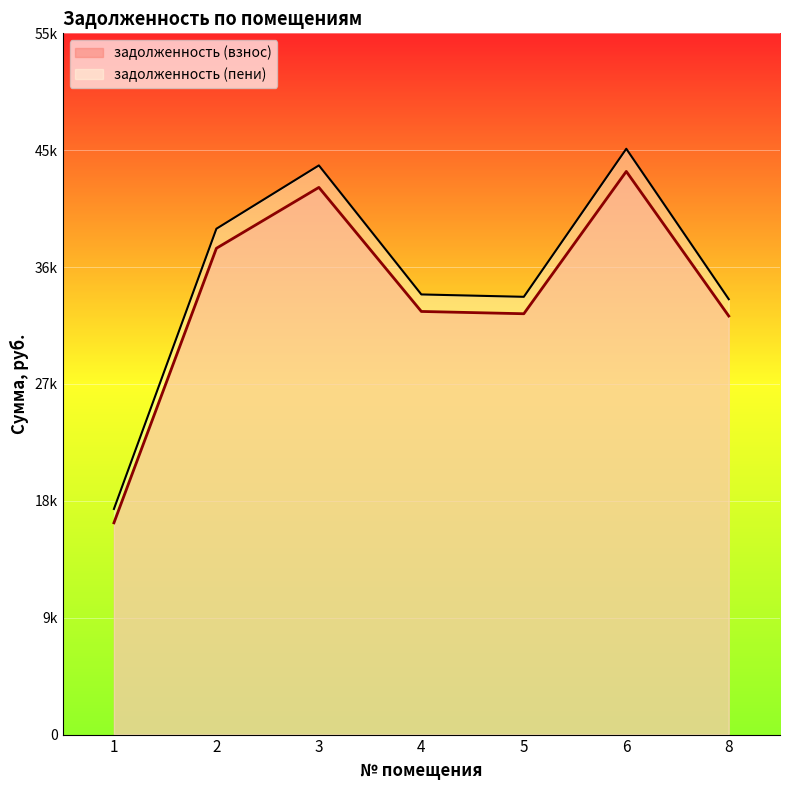

What is the average value of the задолженность (взнос) series?

34408.0